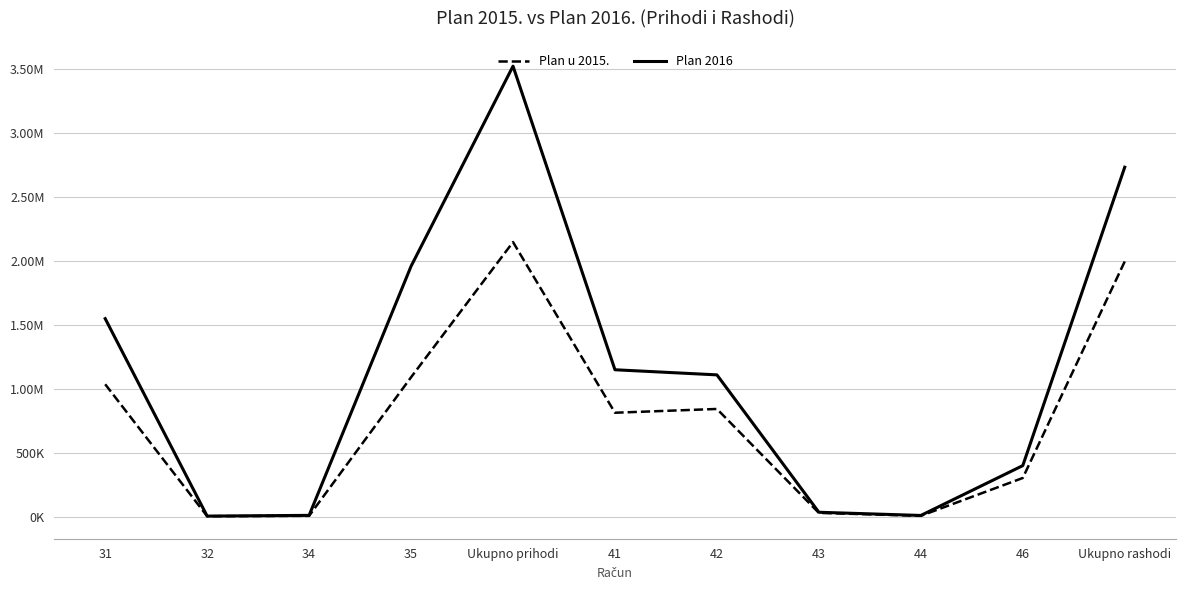

What position from the left is 46?

10